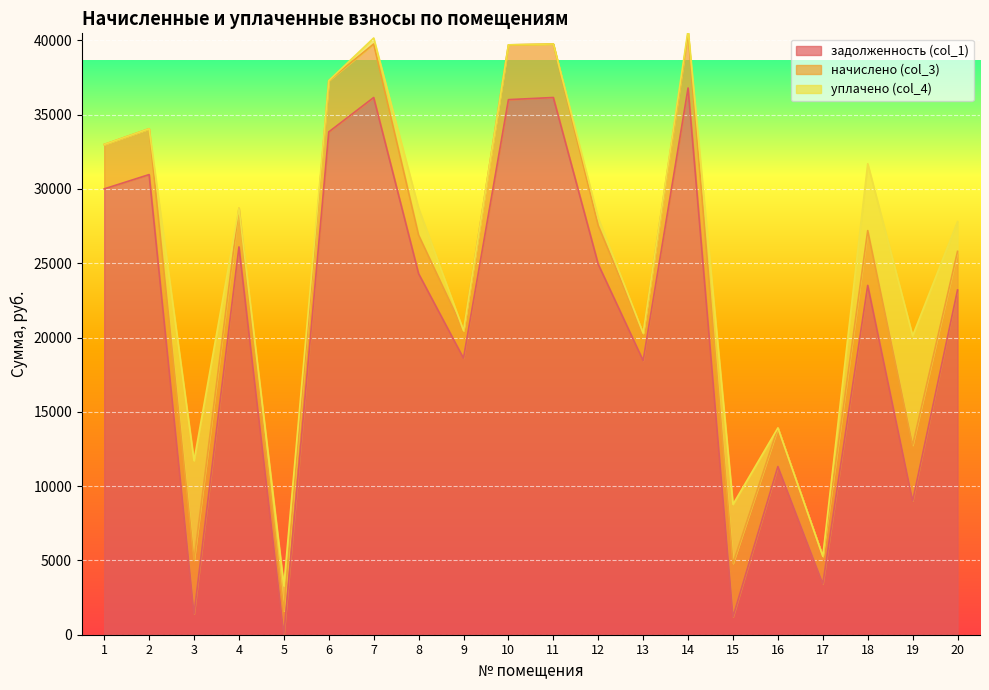

Which category has the lowest value across all series?

5